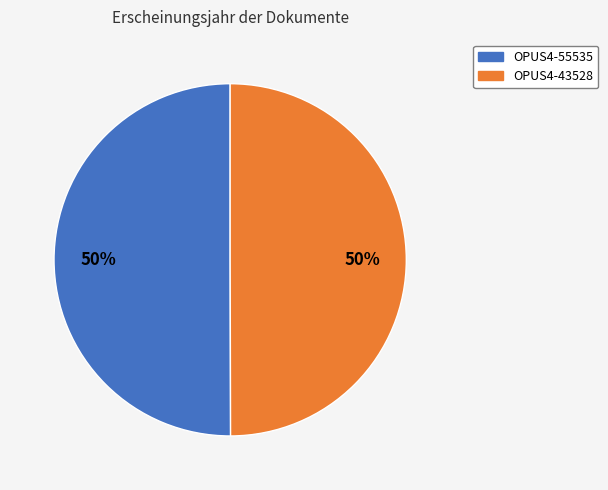

The OPUS4-43528 slice represents 50% of the pie. True or false?

True